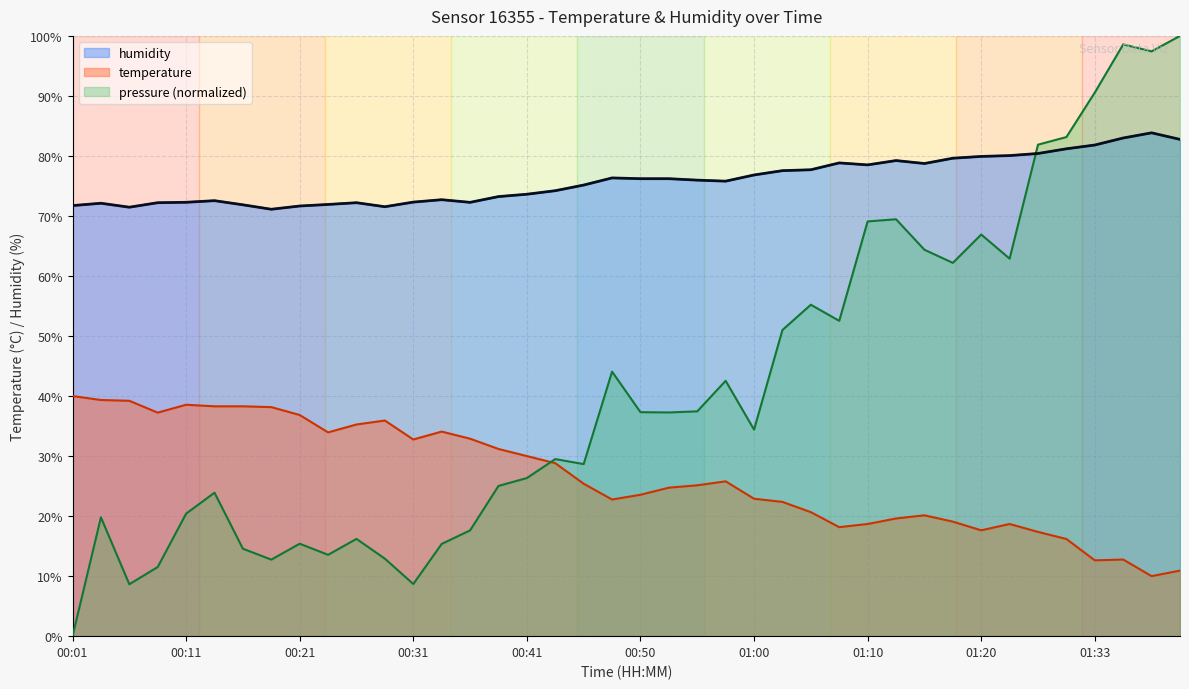

What is the lowest value of the temperature series?

10.0